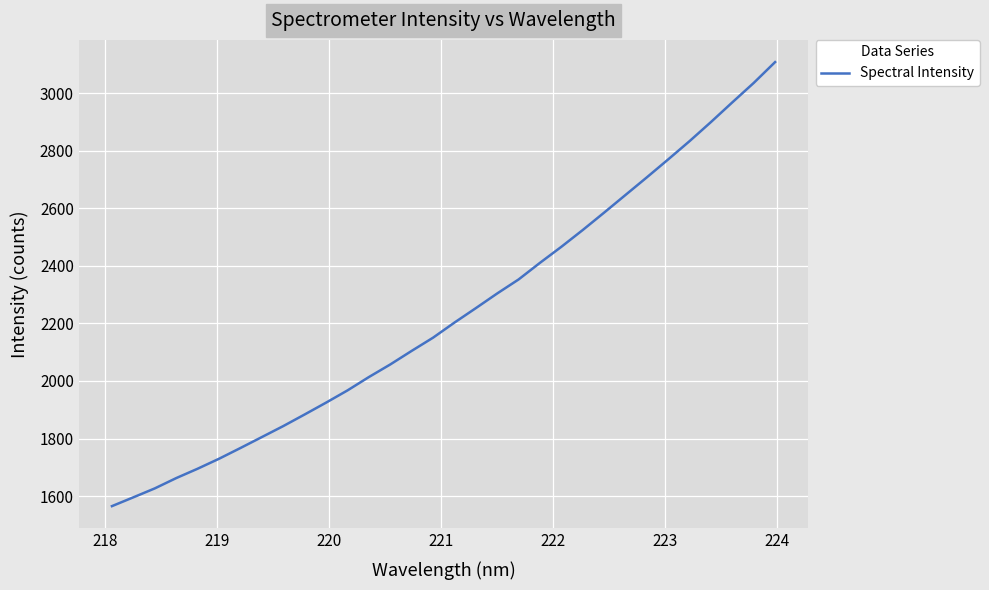

Reading left to right, list all the values displayed in this chart.

1565.1	1595.7	1626.7	1662.4	1695.0	1729.6	1766.9	1804.9	1843.1	1883.4	1924.5	1967.0	2013.4	2057.1	2104.3	2150.2	2202.6	2252.7	2303.8	2352.4	2410.2	2465.9	2524.2	2584.6	2645.9	2707.2	2769.6	2833.1	2899.4	2967.7	3035.1	3107.4